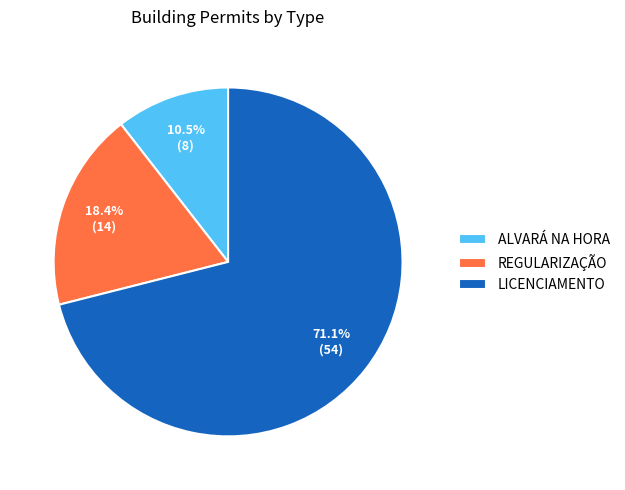

To the nearest percent, what is the difference between the ALVARÁ NA HORA and LICENCIAMENTO slice percentages?

61%